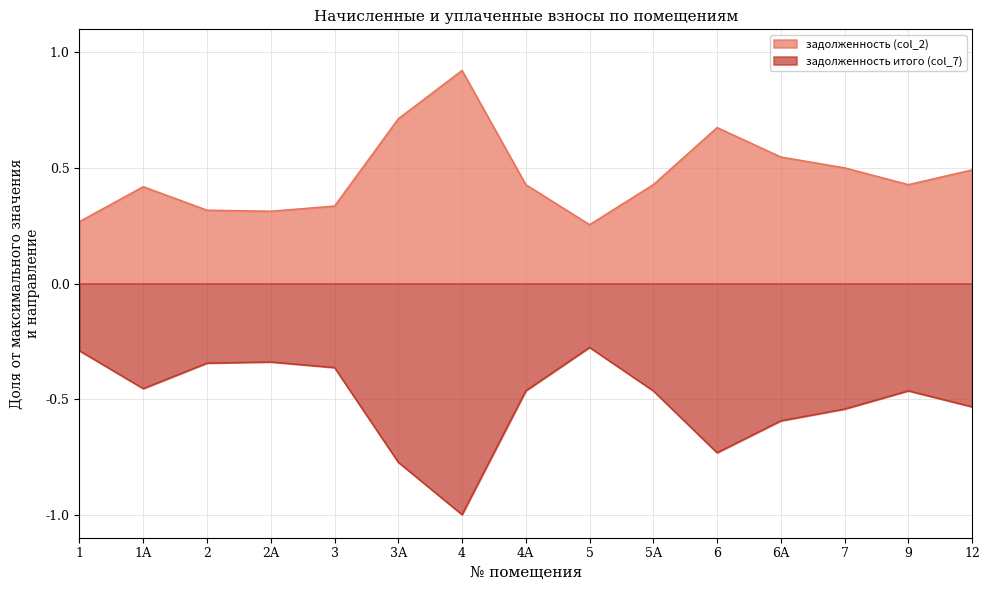

True or false: задолженность (col_2) has a value of 0.3 at 5.

False